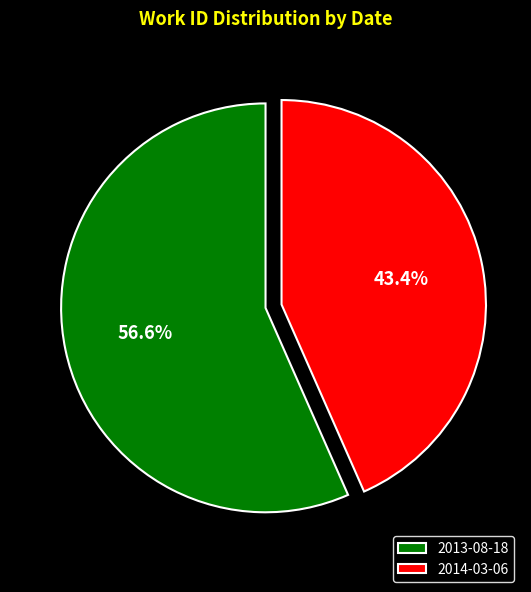

What is the total percentage of 2014-03-06 and 2013-08-18?

100.0%